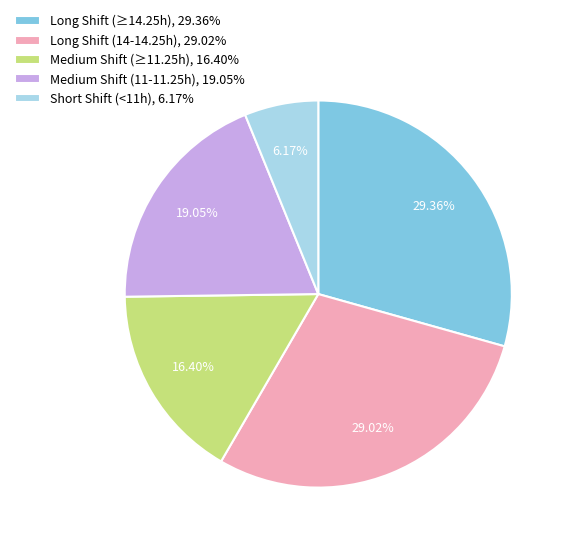

Combined, do Long Shift (≥14.25h), 29.36% and Short Shift (<11h), 6.17% account for over 50%?

No